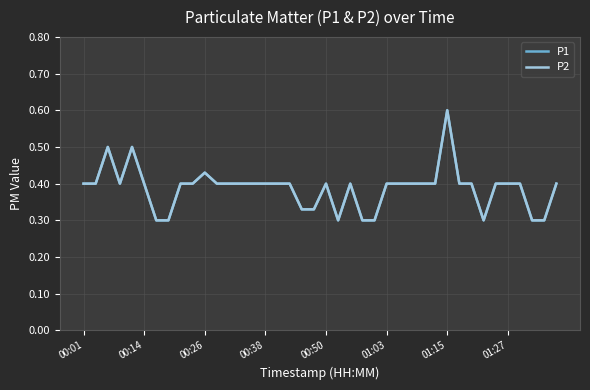

True or false: P1 and P2 cross at least once.

False